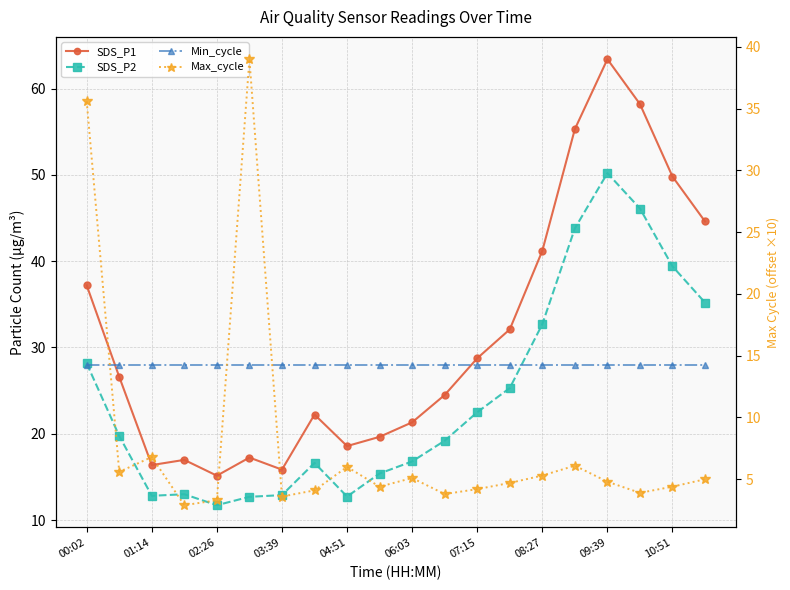

Where does the Max_cycle series first go above 4?

00:02